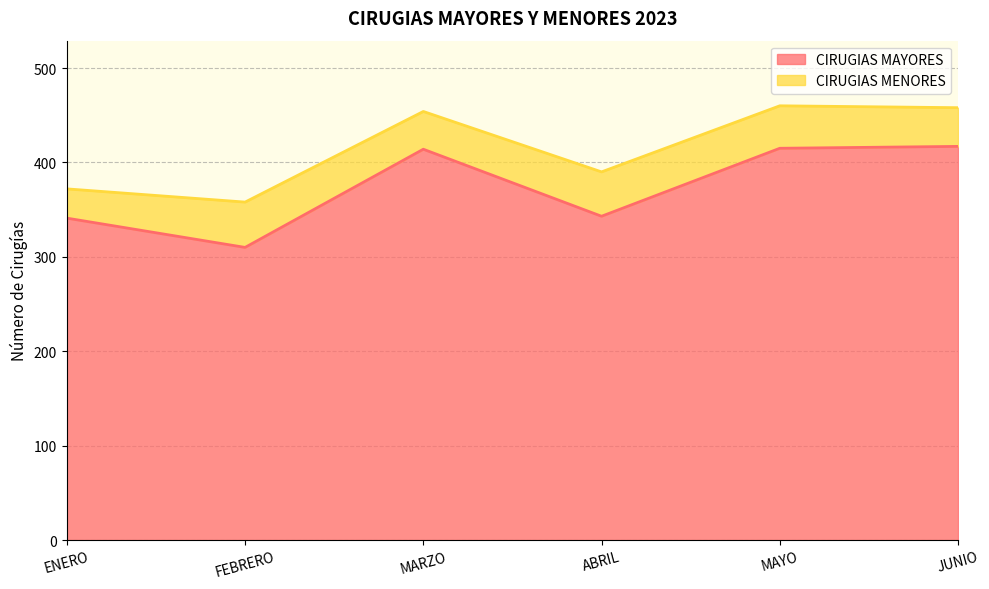

What value does the CIRUGIAS MAYORES series have at ENERO, to the nearest 10?

340